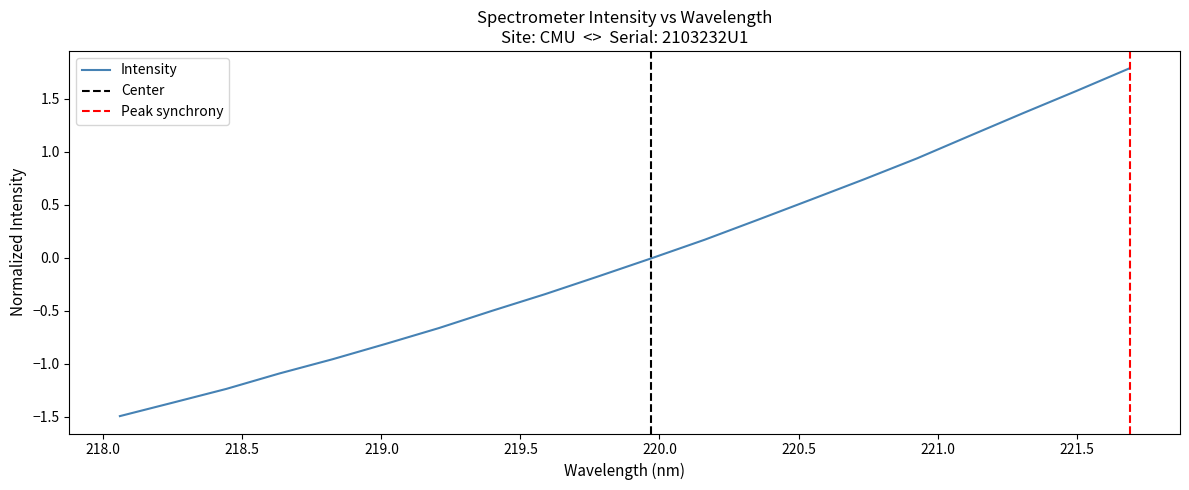

What is the difference between the maximum and minimum values?

3.3